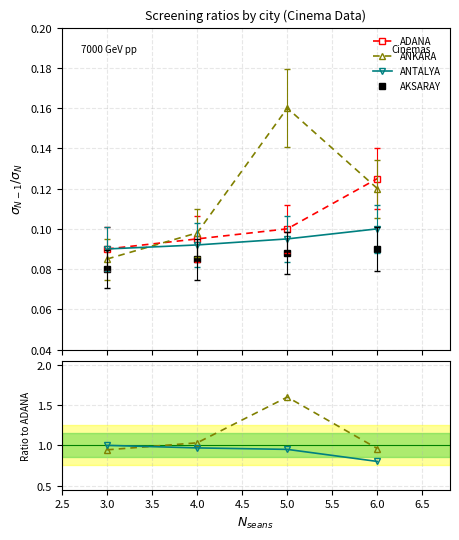

The ANKARA series shows 1.6 at 3.0. True or false?

False